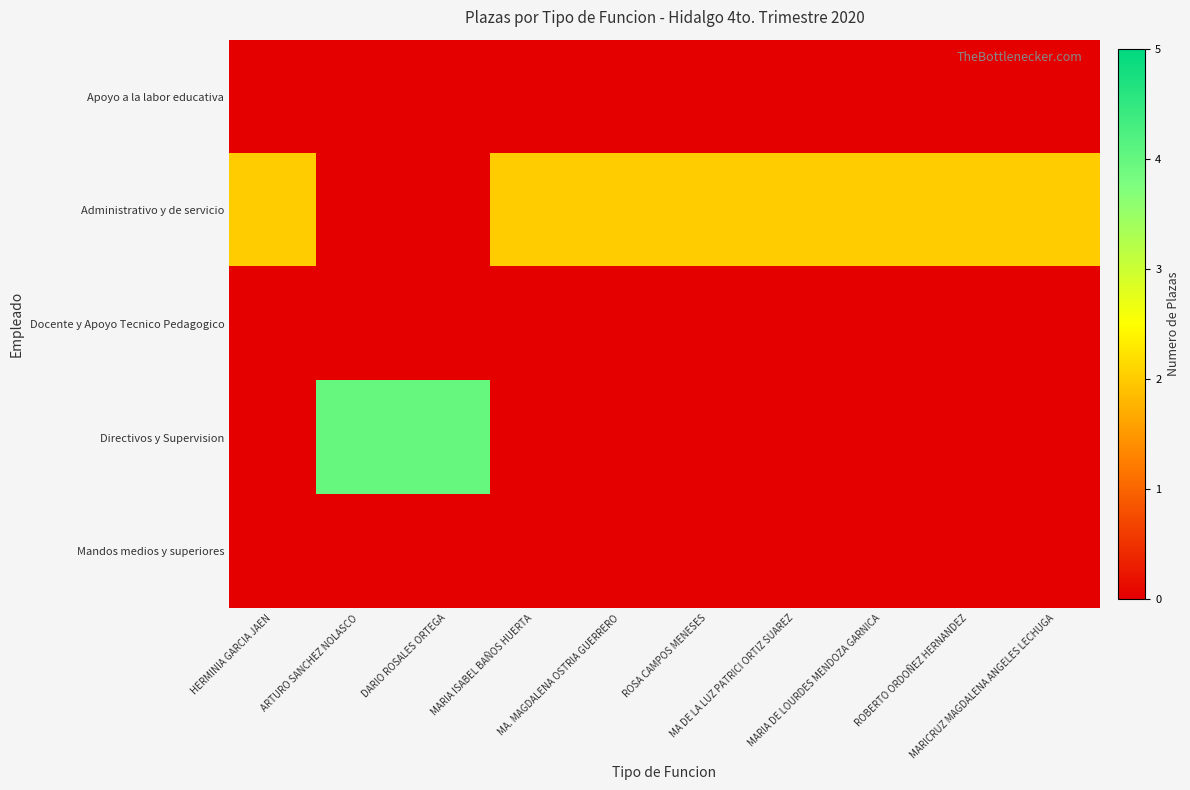

Reading left to right, extract all data points from this chart.

Apoyo a la labor educativa: HERMINIA GARCIA JAEN=0	ARTURO SANCHEZ NOLASCO=0	DARIO ROSALES ORTEGA=0	MARIA ISABEL BAÑOS HUERTA=0	MA. MAGDALENA OSTRIA GUERRERO=0	ROSA CAMPOS MENESES=0	MA DE LA LUZ PATRICI ORTIZ SUAREZ=0	MARIA DE LOURDES MENDOZA GARNICA=0	ROBERTO ORDOÑEZ HERNANDEZ=0	MARICRUZ MAGDALENA ANGELES LECHUGA=0
Administrativo y de servicio: HERMINIA GARCIA JAEN=2	ARTURO SANCHEZ NOLASCO=0	DARIO ROSALES ORTEGA=0	MARIA ISABEL BAÑOS HUERTA=2	MA. MAGDALENA OSTRIA GUERRERO=2	ROSA CAMPOS MENESES=2	MA DE LA LUZ PATRICI ORTIZ SUAREZ=2	MARIA DE LOURDES MENDOZA GARNICA=2	ROBERTO ORDOÑEZ HERNANDEZ=2	MARICRUZ MAGDALENA ANGELES LECHUGA=2
Docente y Apoyo Tecnico Pedagogico: HERMINIA GARCIA JAEN=0	ARTURO SANCHEZ NOLASCO=0	DARIO ROSALES ORTEGA=0	MARIA ISABEL BAÑOS HUERTA=0	MA. MAGDALENA OSTRIA GUERRERO=0	ROSA CAMPOS MENESES=0	MA DE LA LUZ PATRICI ORTIZ SUAREZ=0	MARIA DE LOURDES MENDOZA GARNICA=0	ROBERTO ORDOÑEZ HERNANDEZ=0	MARICRUZ MAGDALENA ANGELES LECHUGA=0
Directivos y Supervision: HERMINIA GARCIA JAEN=0	ARTURO SANCHEZ NOLASCO=4	DARIO ROSALES ORTEGA=4	MARIA ISABEL BAÑOS HUERTA=0	MA. MAGDALENA OSTRIA GUERRERO=0	ROSA CAMPOS MENESES=0	MA DE LA LUZ PATRICI ORTIZ SUAREZ=0	MARIA DE LOURDES MENDOZA GARNICA=0	ROBERTO ORDOÑEZ HERNANDEZ=0	MARICRUZ MAGDALENA ANGELES LECHUGA=0
Mandos medios y superiores: HERMINIA GARCIA JAEN=0	ARTURO SANCHEZ NOLASCO=0	DARIO ROSALES ORTEGA=0	MARIA ISABEL BAÑOS HUERTA=0	MA. MAGDALENA OSTRIA GUERRERO=0	ROSA CAMPOS MENESES=0	MA DE LA LUZ PATRICI ORTIZ SUAREZ=0	MARIA DE LOURDES MENDOZA GARNICA=0	ROBERTO ORDOÑEZ HERNANDEZ=0	MARICRUZ MAGDALENA ANGELES LECHUGA=0